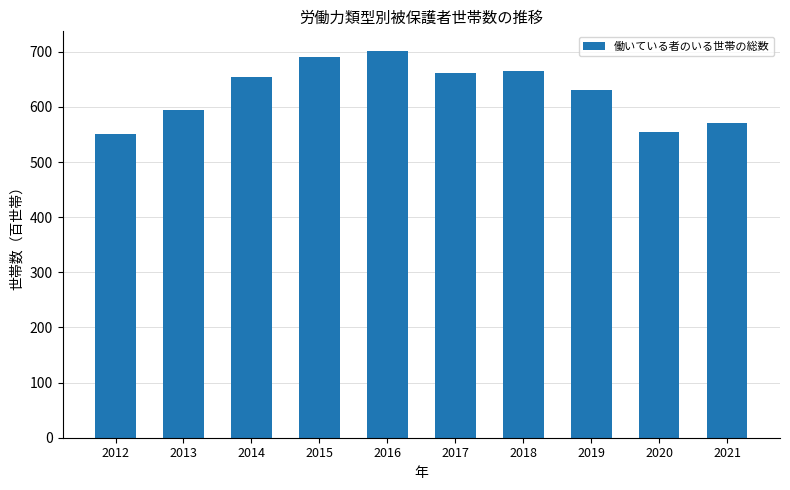

How many bars are there in total?

10